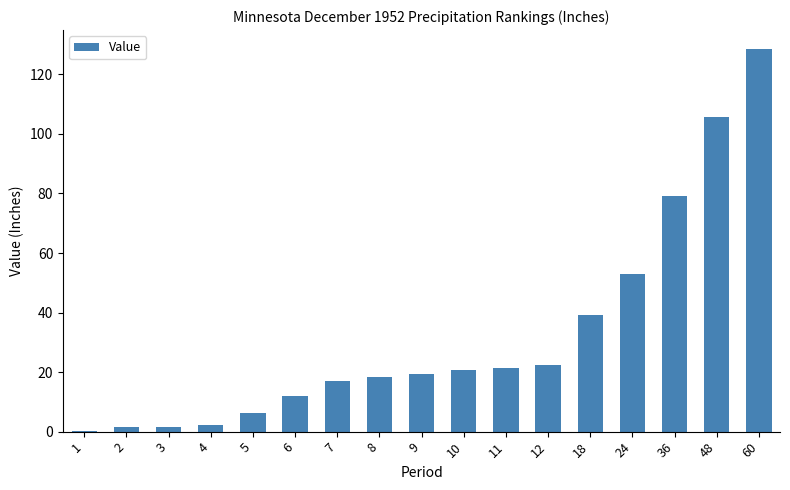

At which label does the data first exceed 19?

9